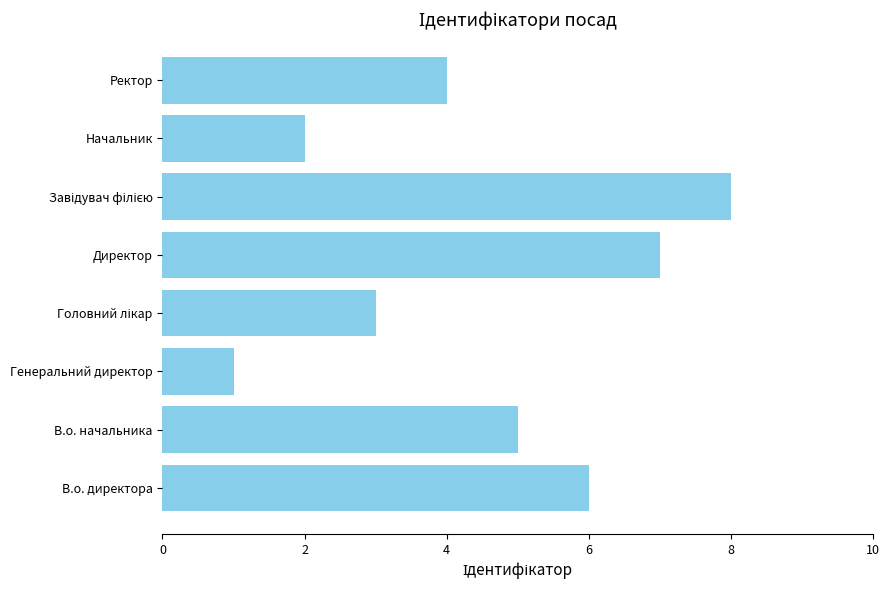

What is the difference between the maximum and minimum values?

7